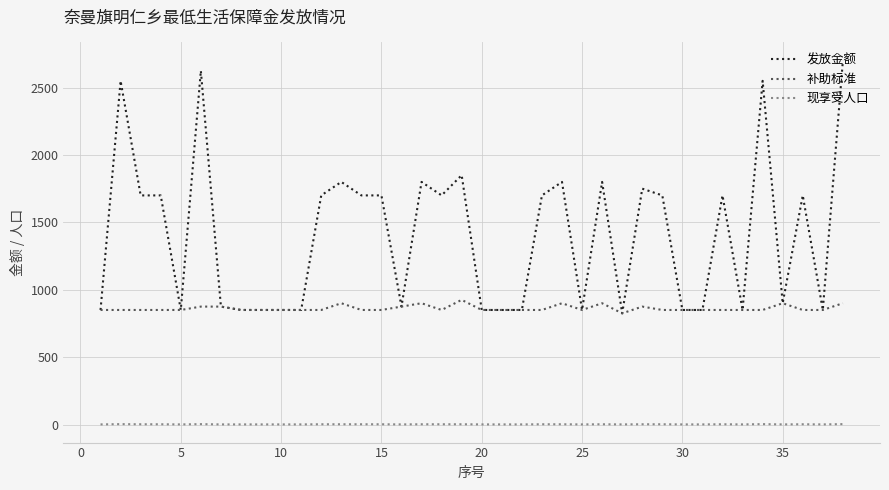

True or false: 现享受人口 has more than 2 points higher than both neighbors.

True